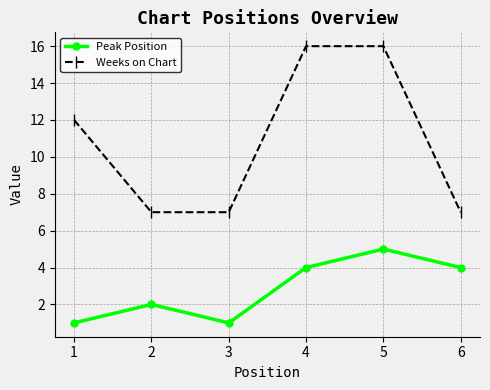

How many interior local peaks does the Peak Position series have?

2